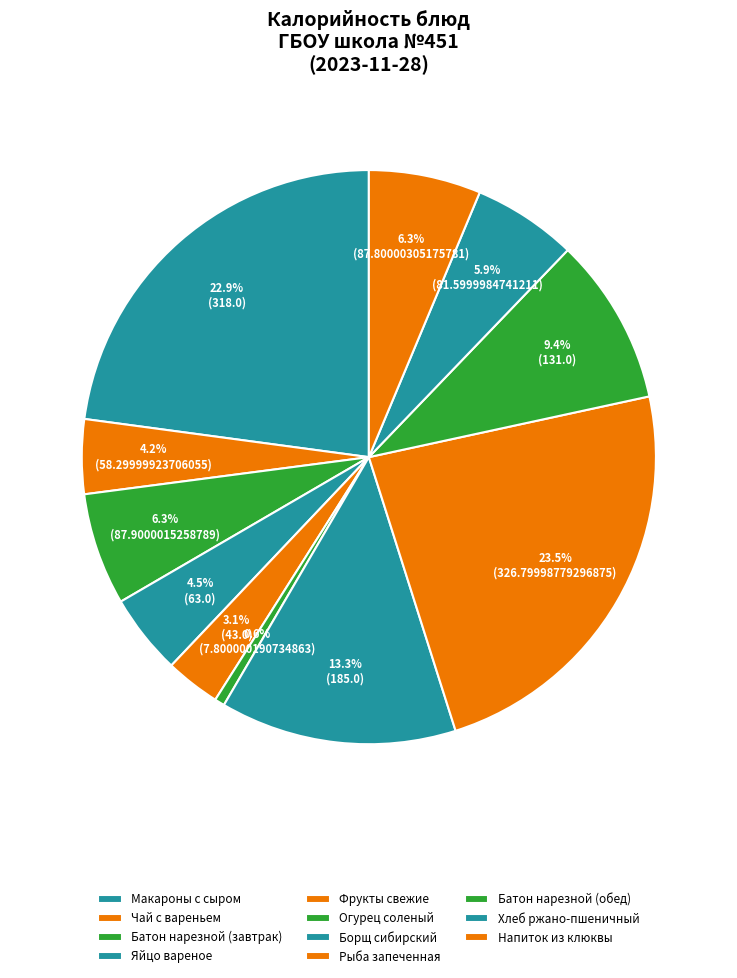

How many segments does this pie chart have?

11